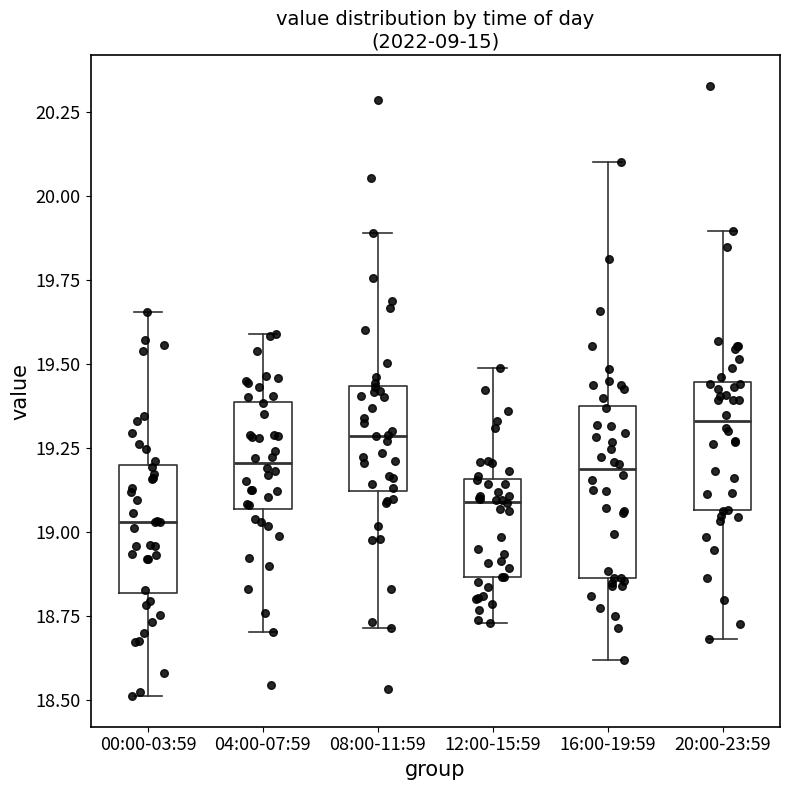

Reading left to right, transcribe this box plot: for each box, give where its median line is, the range the box spans, and where its two whiskers end, as read against the y-axis. The values are not printed on the chart, so give them approximately, as read against the axis.

00:00-03:59: median 19.05, box 18.80 to 19.20, whiskers 18.50 to 19.65
04:00-07:59: median 19.20, box 19.05 to 19.40, whiskers 18.70 to 19.60
08:00-11:59: median 19.30, box 19.10 to 19.45, whiskers 18.70 to 19.90
12:00-15:59: median 19.10, box 18.85 to 19.15, whiskers 18.75 to 19.50
16:00-19:59: median 19.20, box 18.85 to 19.40, whiskers 18.60 to 20.10
20:00-23:59: median 19.35, box 19.05 to 19.45, whiskers 18.70 to 19.90